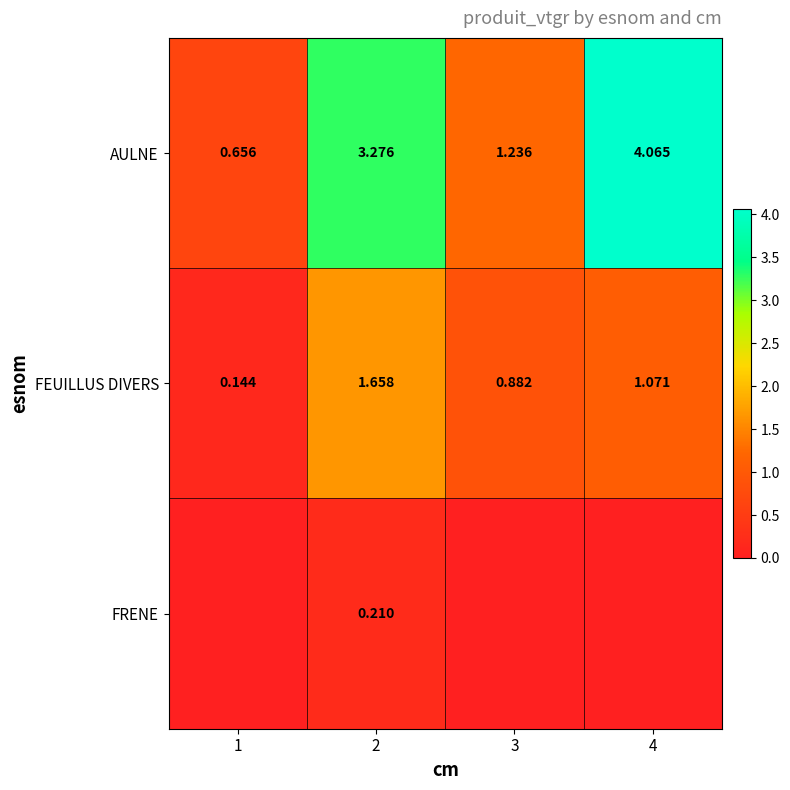

How many data points in AULNE are above 3?

2